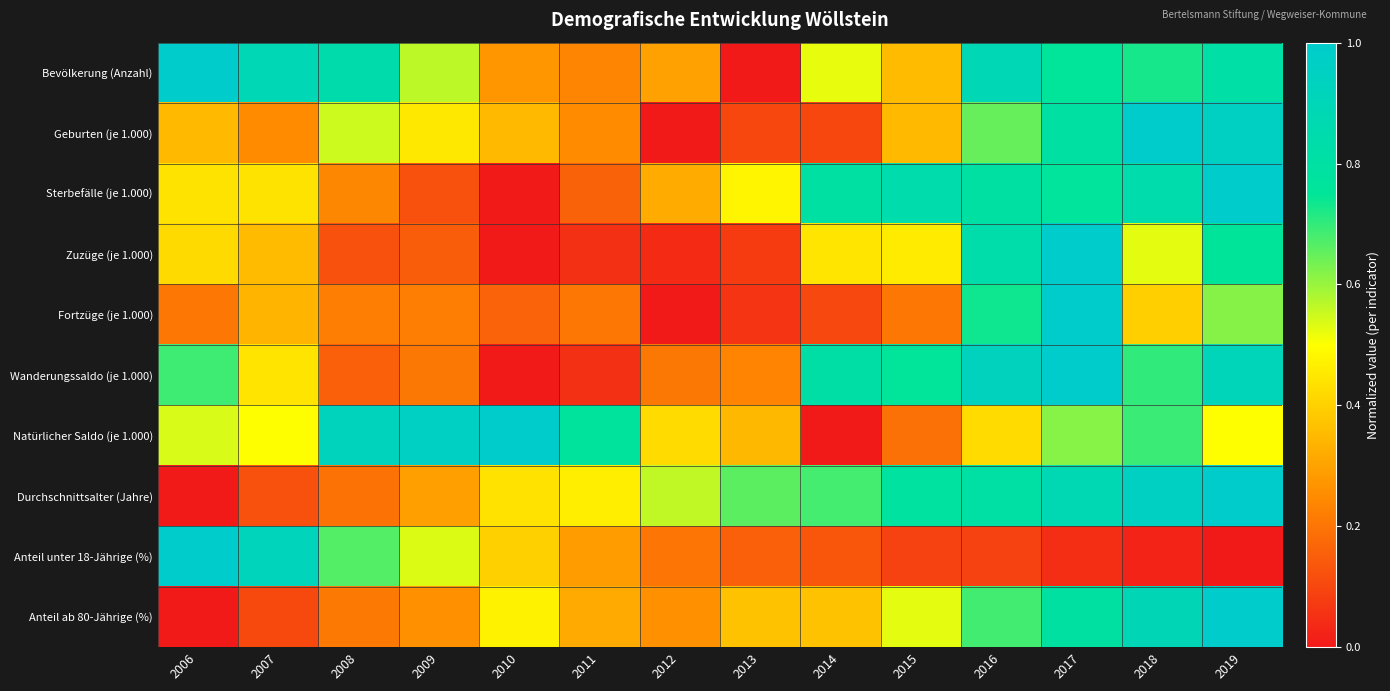

Reading left to right, transcribe all the data shown in this chart.

Bevölkerung (Anzahl): 2006=1.0	2007=0.9	2008=0.8	2009=0.6	2010=0.3	2011=0.2	2012=0.3	2013=0.0	2014=0.5	2015=0.4	2016=0.9	2017=0.8	2018=0.7	2019=0.8
Geburten (je 1.000): 2006=0.4	2007=0.3	2008=0.6	2009=0.4	2010=0.4	2011=0.3	2012=0.0	2013=0.1	2014=0.1	2015=0.4	2016=0.7	2017=0.8	2018=1.0	2019=1.0
Sterbefälle (je 1.000): 2006=0.4	2007=0.4	2008=0.2	2009=0.1	2010=0.0	2011=0.2	2012=0.3	2013=0.5	2014=0.8	2015=0.8	2016=0.8	2017=0.8	2018=0.8	2019=1.0
Zuzüge (je 1.000): 2006=0.4	2007=0.4	2008=0.1	2009=0.2	2010=0.0	2011=0.1	2012=0.0	2013=0.1	2014=0.4	2015=0.5	2016=0.8	2017=1.0	2018=0.5	2019=0.8
Fortzüge (je 1.000): 2006=0.2	2007=0.3	2008=0.2	2009=0.2	2010=0.2	2011=0.2	2012=0.0	2013=0.1	2014=0.1	2015=0.2	2016=0.7	2017=1.0	2018=0.4	2019=0.6
Wanderungssaldo (je 1.000): 2006=0.7	2007=0.4	2008=0.2	2009=0.2	2010=0.0	2011=0.1	2012=0.2	2013=0.2	2014=0.8	2015=0.8	2016=0.9	2017=1.0	2018=0.7	2019=0.9
Natürlicher Saldo (je 1.000): 2006=0.5	2007=0.5	2008=0.9	2009=1.0	2010=1.0	2011=0.8	2012=0.4	2013=0.3	2014=0.0	2015=0.2	2016=0.4	2017=0.6	2018=0.7	2019=0.5
Durchschnittsalter (Jahre): 2006=0.0	2007=0.1	2008=0.2	2009=0.3	2010=0.4	2011=0.5	2012=0.6	2013=0.7	2014=0.7	2015=0.8	2016=0.8	2017=0.9	2018=1.0	2019=1.0
Anteil unter 18-Jährige (%): 2006=1.0	2007=0.9	2008=0.7	2009=0.5	2010=0.4	2011=0.3	2012=0.2	2013=0.2	2014=0.1	2015=0.1	2016=0.1	2017=0.0	2018=0.0	2019=0.0
Anteil ab 80-Jährige (%): 2006=0.0	2007=0.1	2008=0.2	2009=0.3	2010=0.5	2011=0.3	2012=0.3	2013=0.4	2014=0.4	2015=0.5	2016=0.7	2017=0.8	2018=0.9	2019=1.0